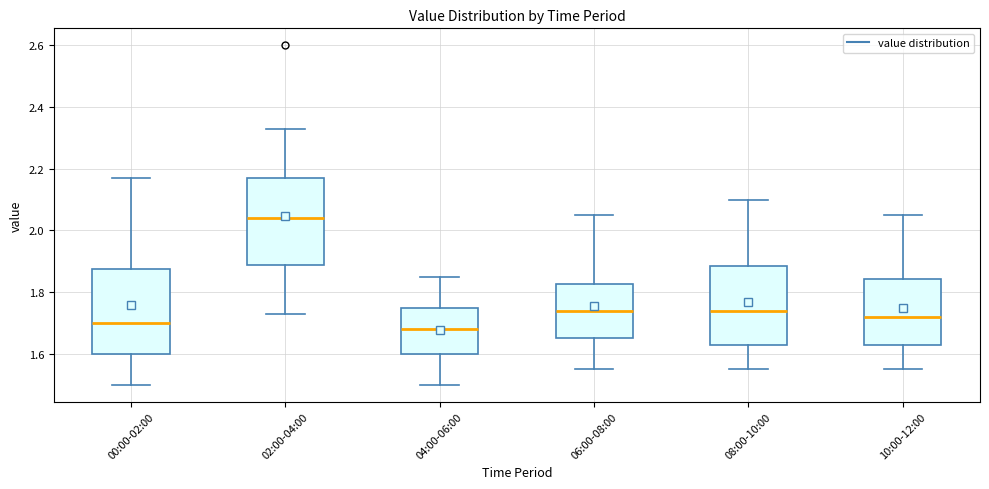

Where does the lower whisker of the box for 08:00-10:00 end on the y-axis? The values are not printed on the chart, so give them approximately, as read against the axis.

1.56